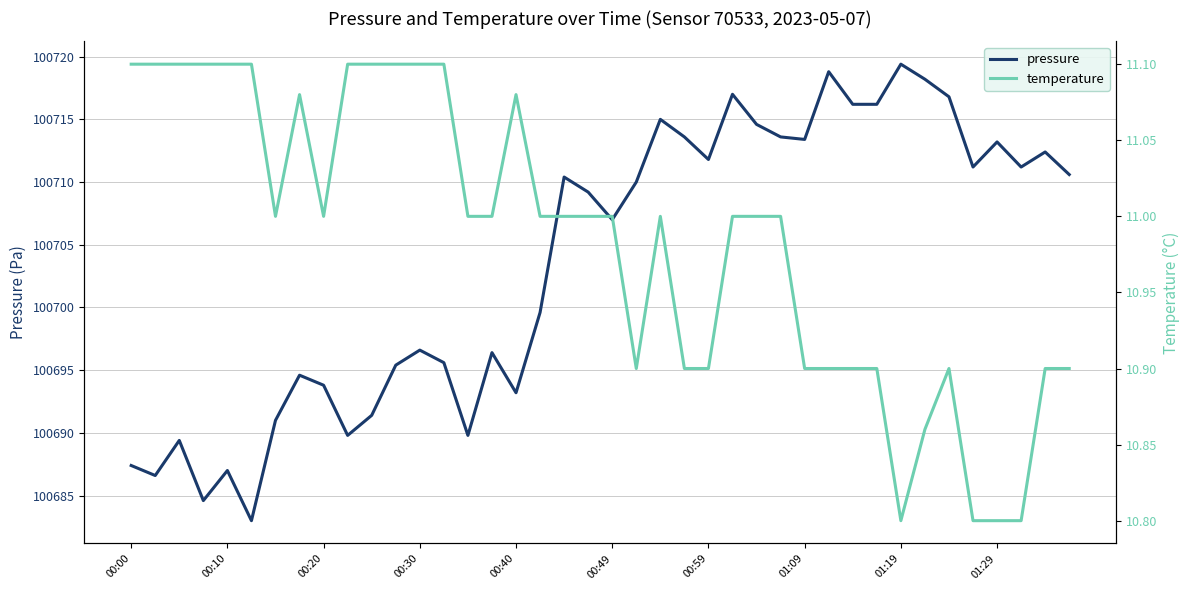

Reading right to left, list all the values displayed in this chart.

pressure: 100710.6	100712.4	100711.2	100713.2	100711.2	100716.8	100718.2	100719.4	100716.2	100716.2	100718.8	100713.4	100713.6	100714.6	100717.0	100711.8	100713.6	100715.0	100710.0	100707.0	100709.2	100710.4	100699.6	100693.2	100696.4	100689.8	100695.6	100696.6	100695.4	100691.4	100689.8	100693.8	100694.6	100691.0	100683.0	100687.0	100684.6	100689.4	100686.6	100687.4
temperature: 10.9	10.9	10.8	10.8	10.8	10.9	10.9	10.8	10.9	10.9	10.9	10.9	11.0	11.0	11.0	10.9	10.9	11.0	10.9	11.0	11.0	11.0	11.0	11.1	11.0	11.0	11.1	11.1	11.1	11.1	11.1	11.0	11.1	11.0	11.1	11.1	11.1	11.1	11.1	11.1